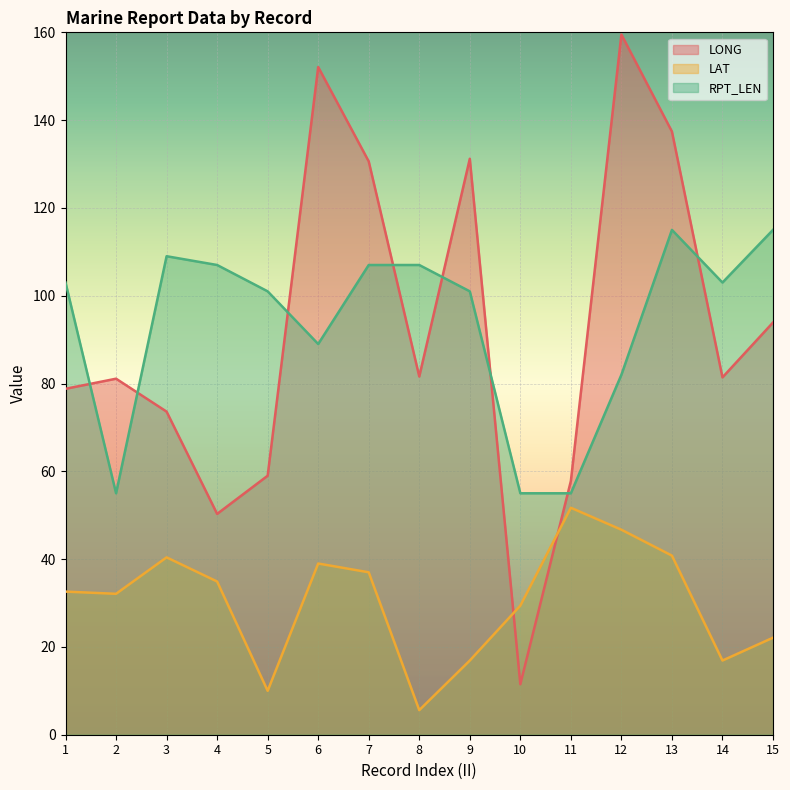

What is the sum of the LAT values at 5 and 1?

42.6